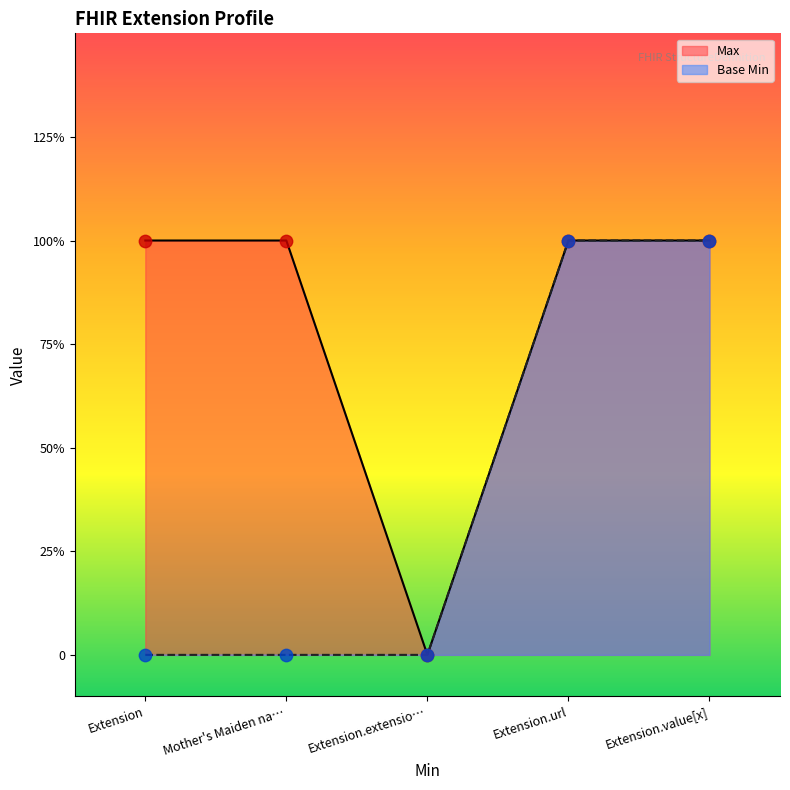

At which category is the sum across all series the highest?

Extension.url